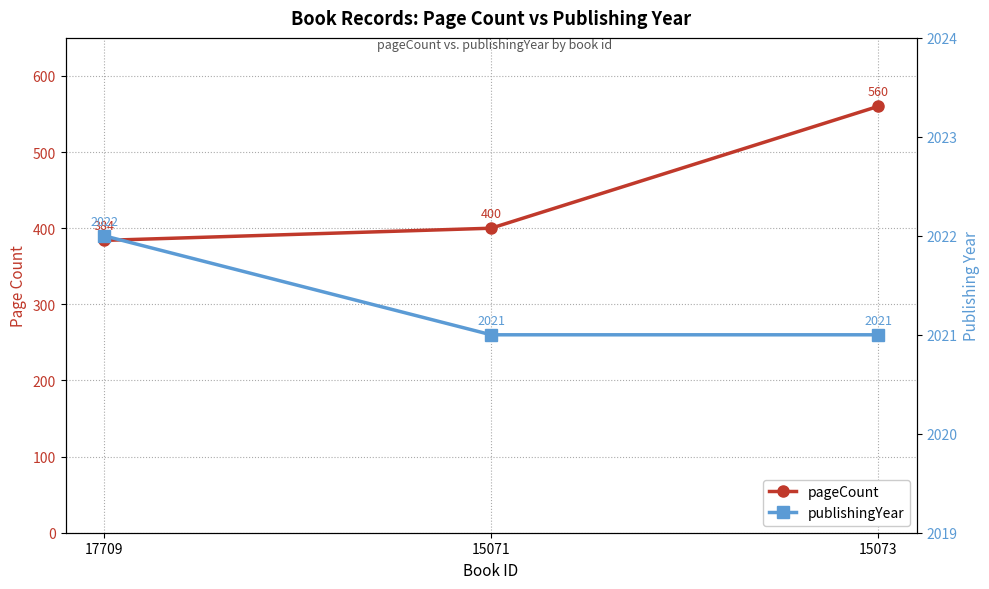

What is the sum of all pageCount values?

1344